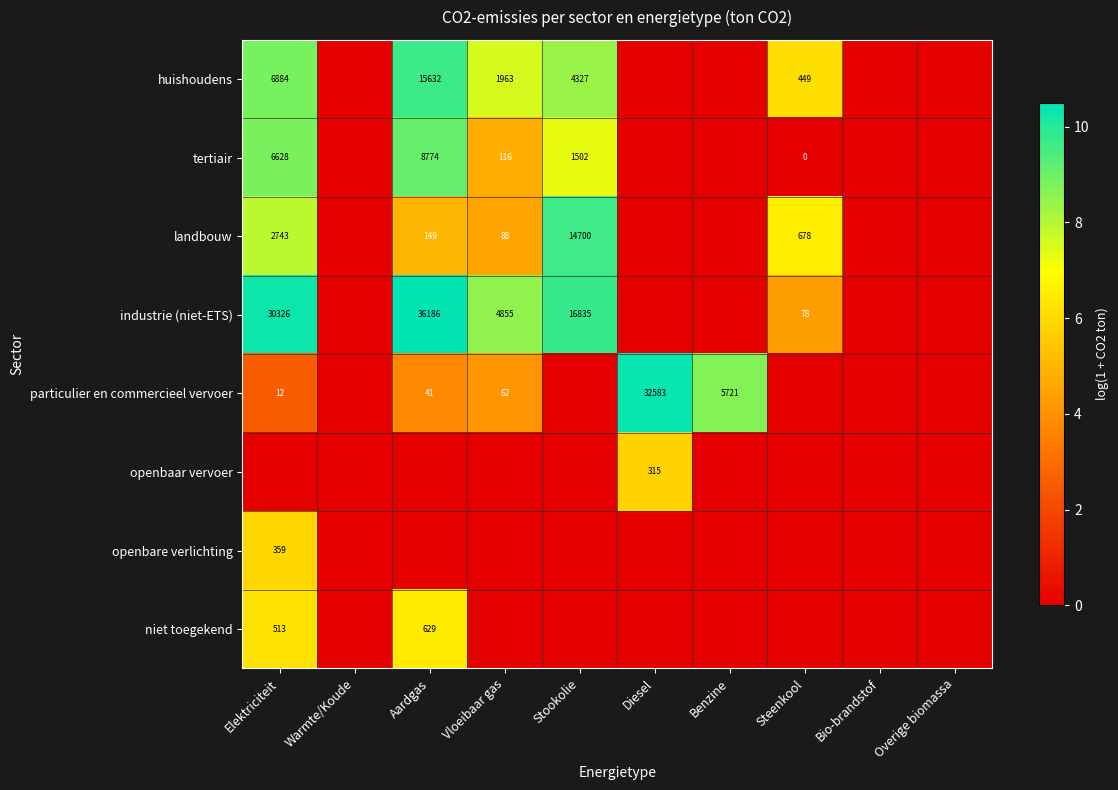

The huishoudens series shows 6884 at Elektriciteit. True or false?

True